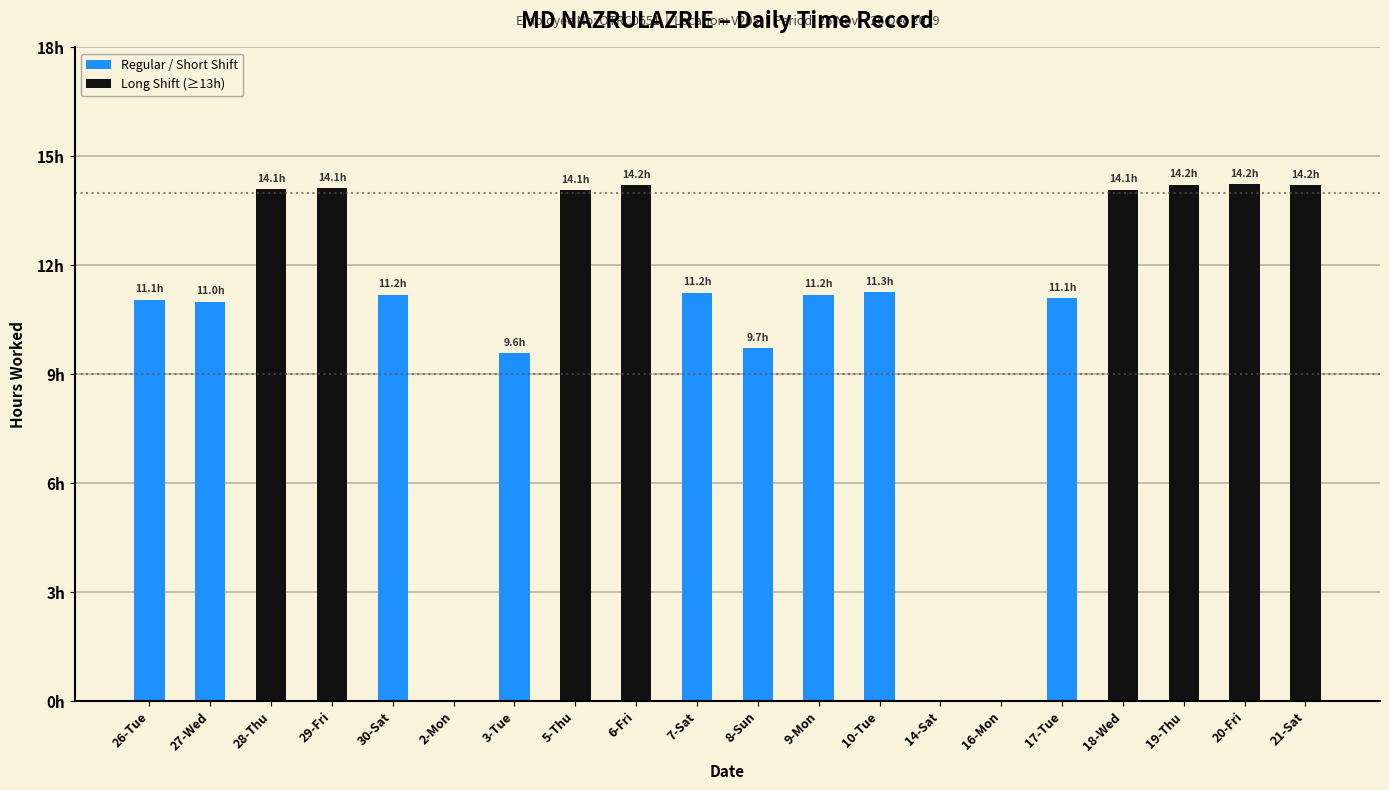

What is the greatest value displayed?

14.2